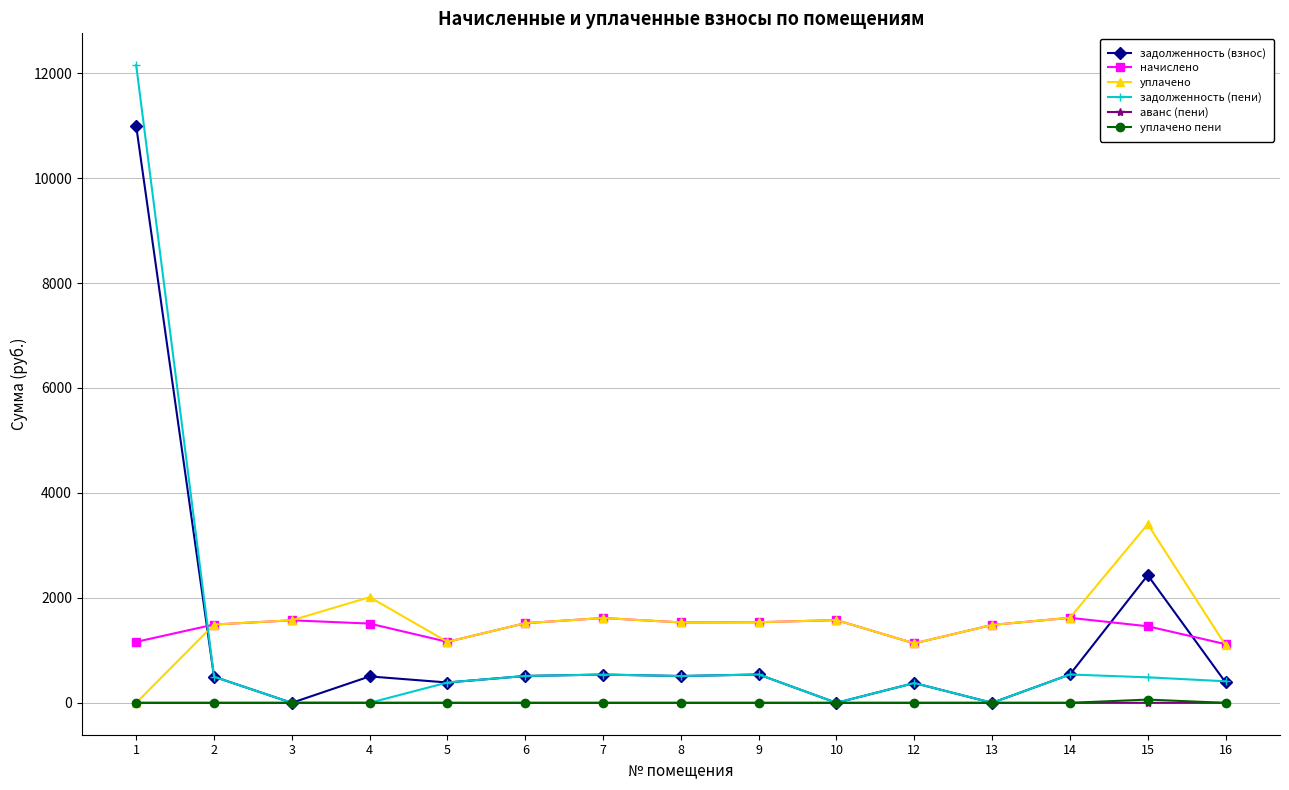

Which series has the largest range (max minus min)?

задолженность (пени)